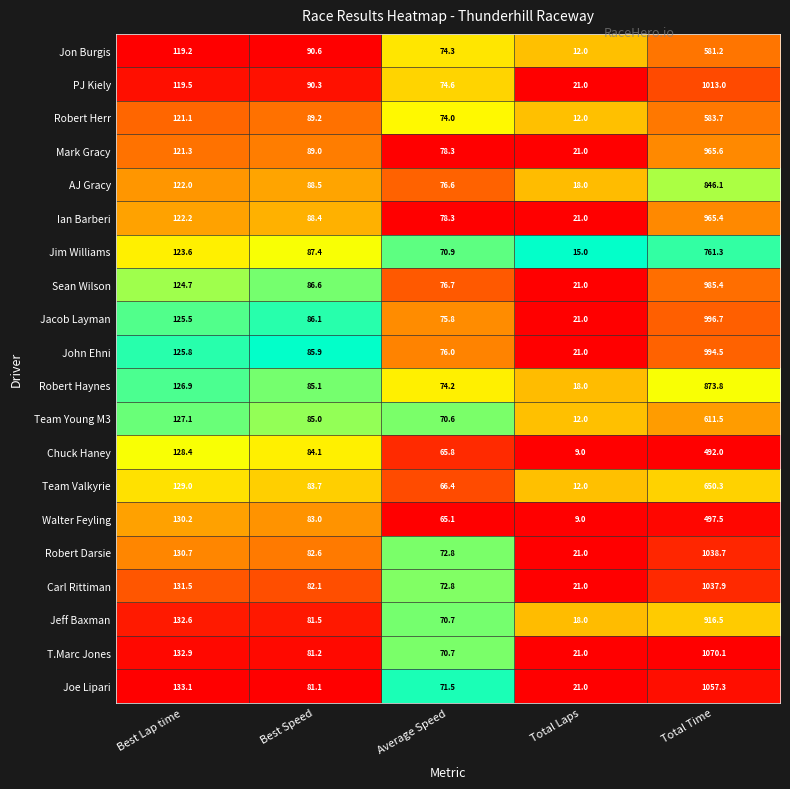

What is the difference between the Jacob Layman values at Best Lap time and Total Time?

871.2